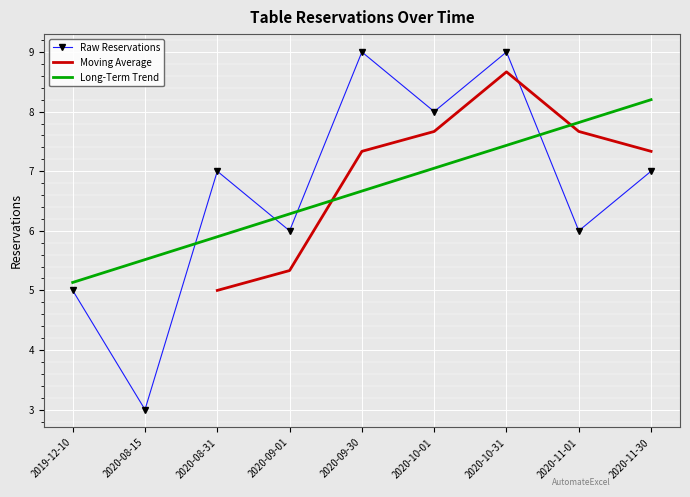

What is the approximate value at 2020-10-31?

9